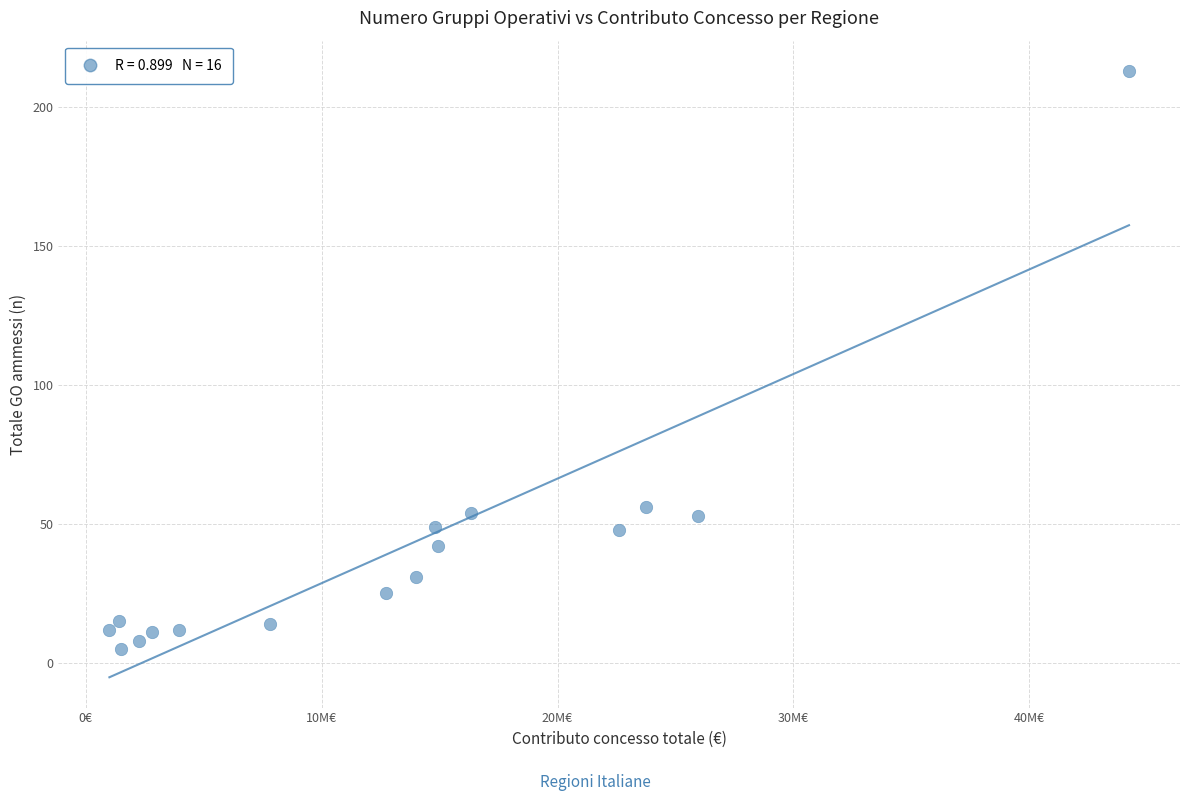

What is the range of Y values (max minus min)?

208